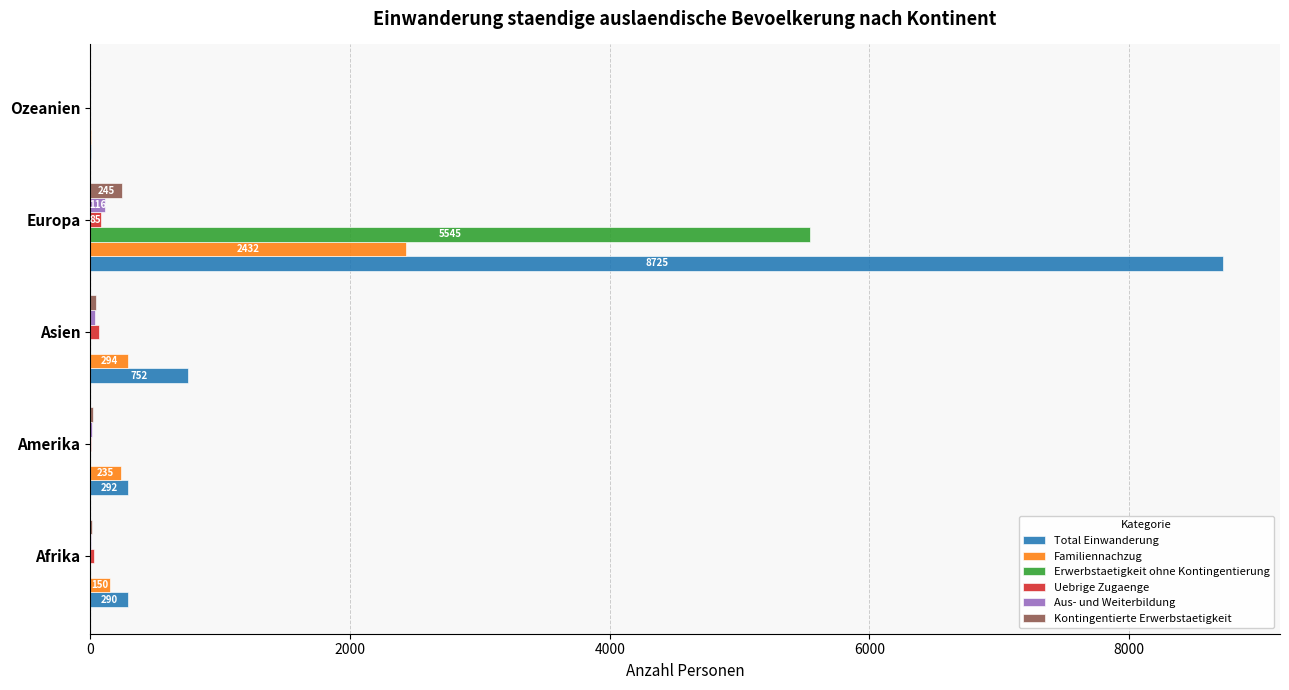

What is the sum of all Aus- und Weiterbildung values?

176